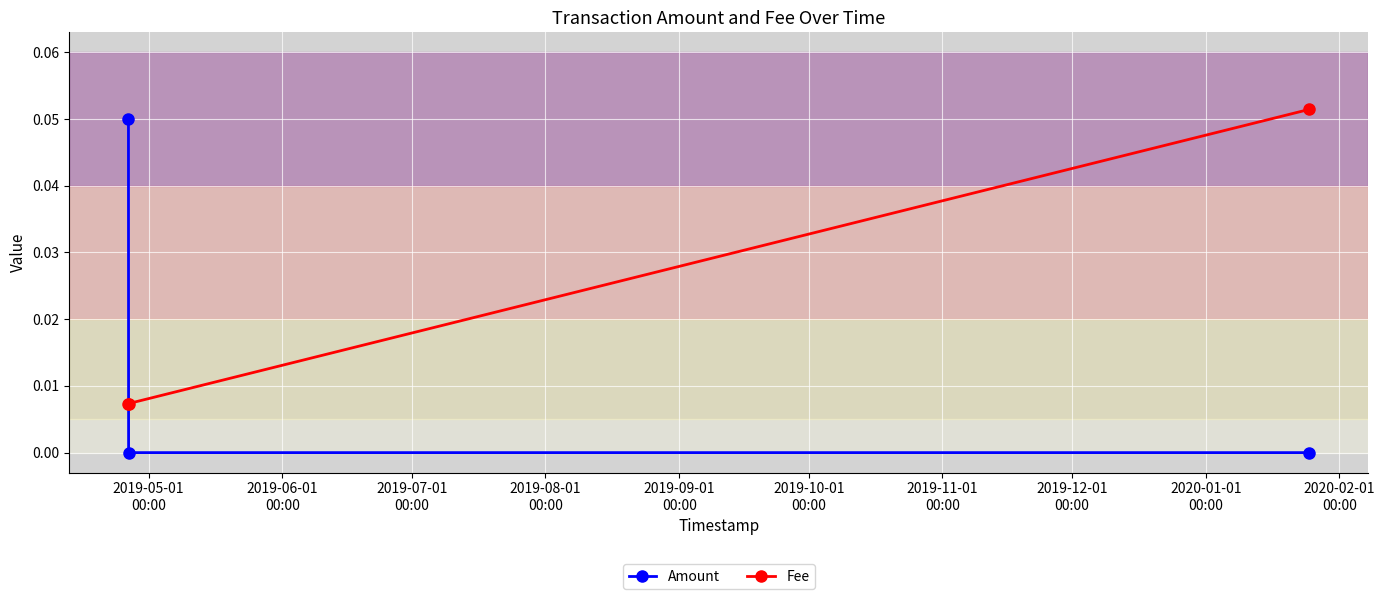

Which series has the widest spread of values?

Amount